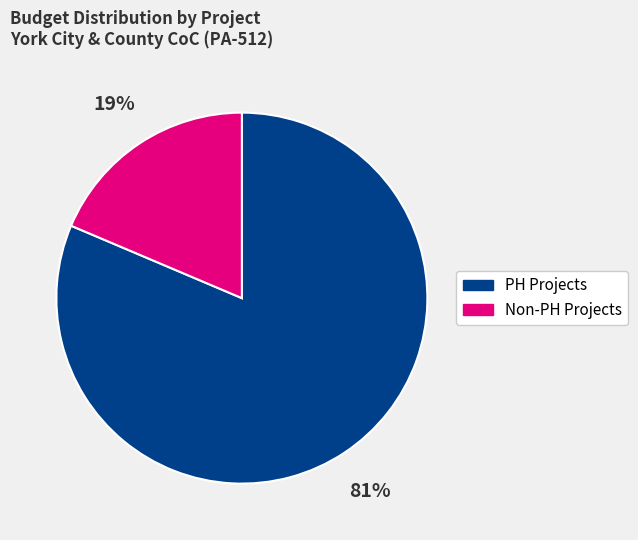

To the nearest percent, what is the average slice percentage?

50%